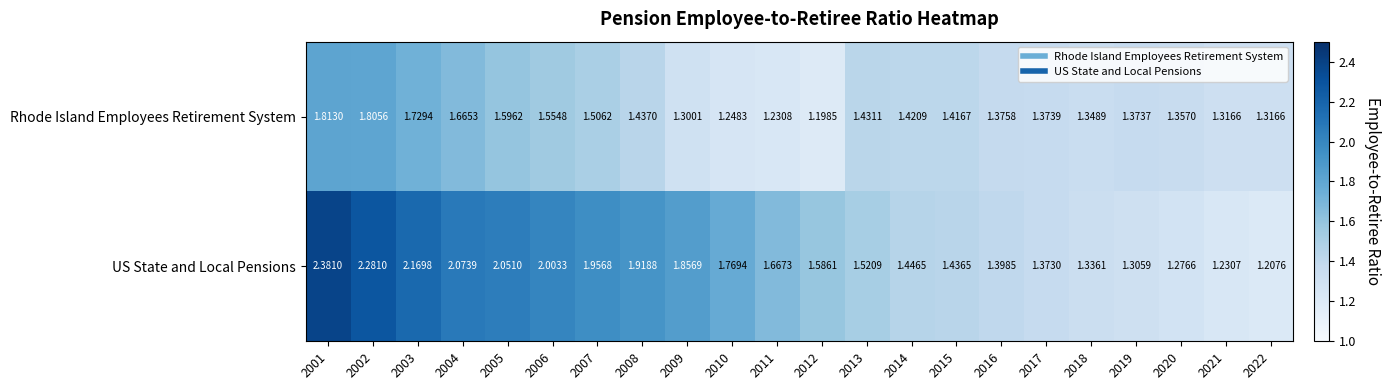

Which series changed the most between 2010 and 2012?

US State and Local Pensions